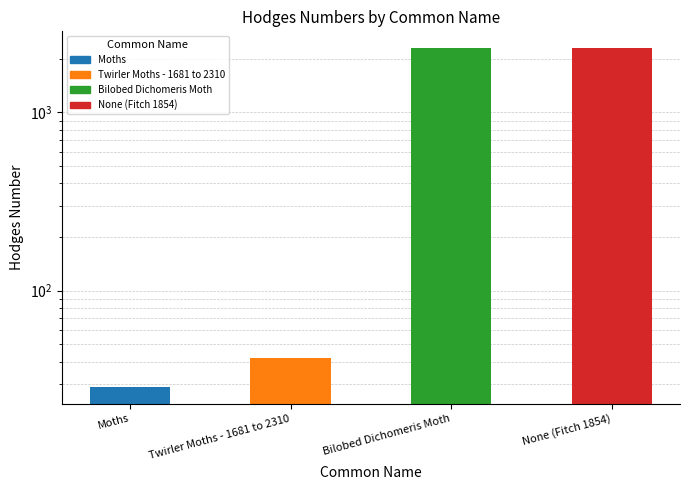

The value at Moths is 29.0. True or false?

True